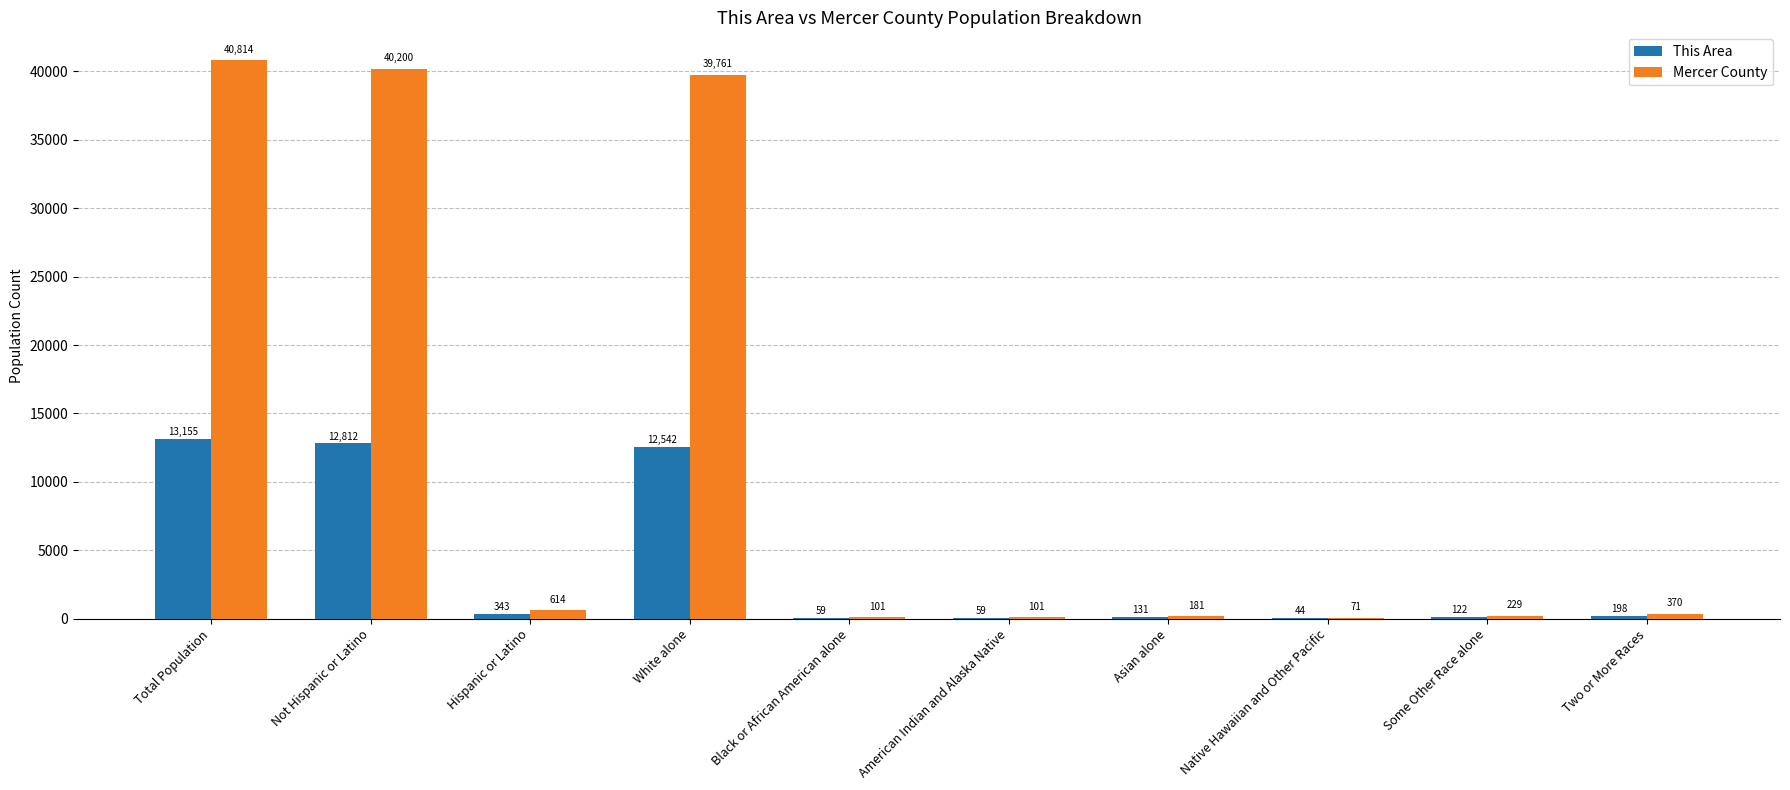

Between White alone and Two or More Races, which series saw the biggest shift?

Mercer County